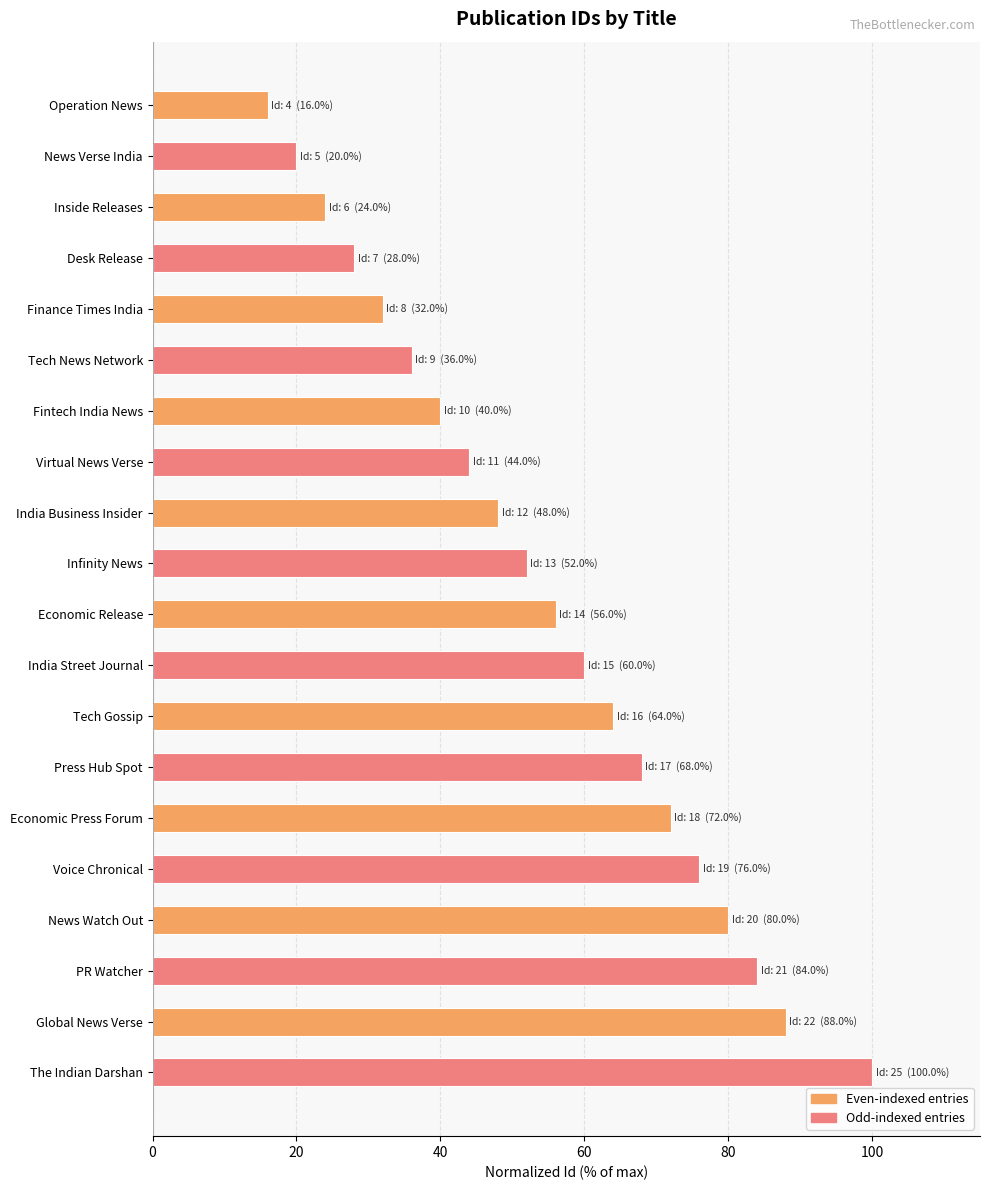

What is the change in value from India Street Journal to Tech Gossip?

+4.0